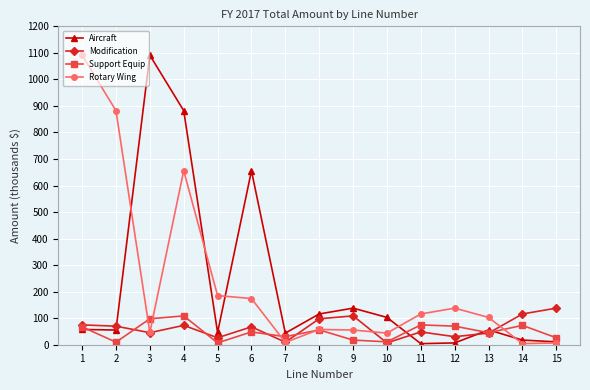

Is it true that Support Equip equals 97.7 at 3?

True